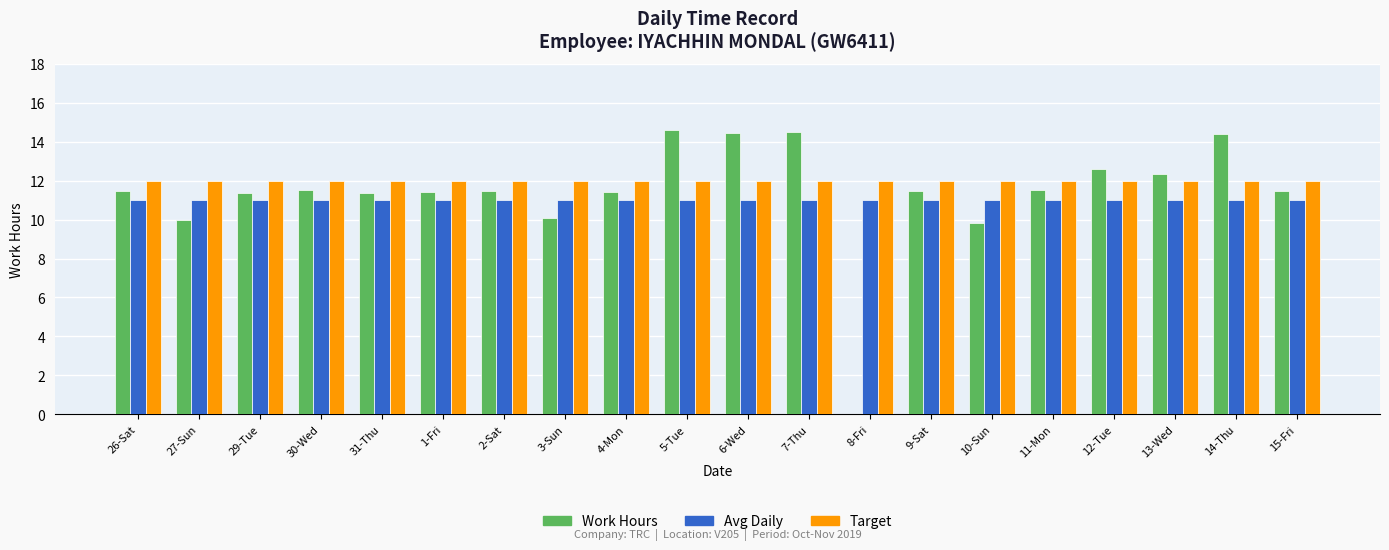

What is the maximum value for Work Hours?

14.6